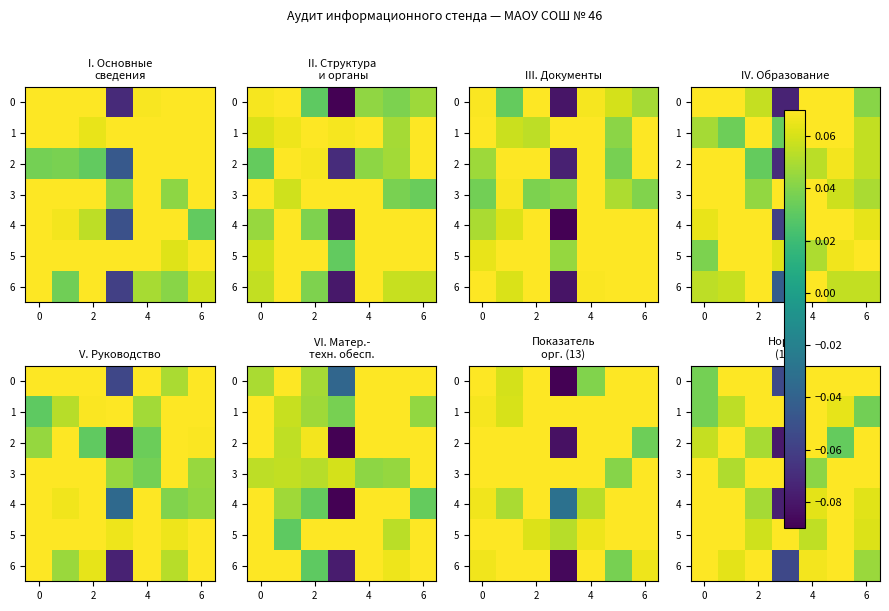

At which category is the sum across all series the highest?

4